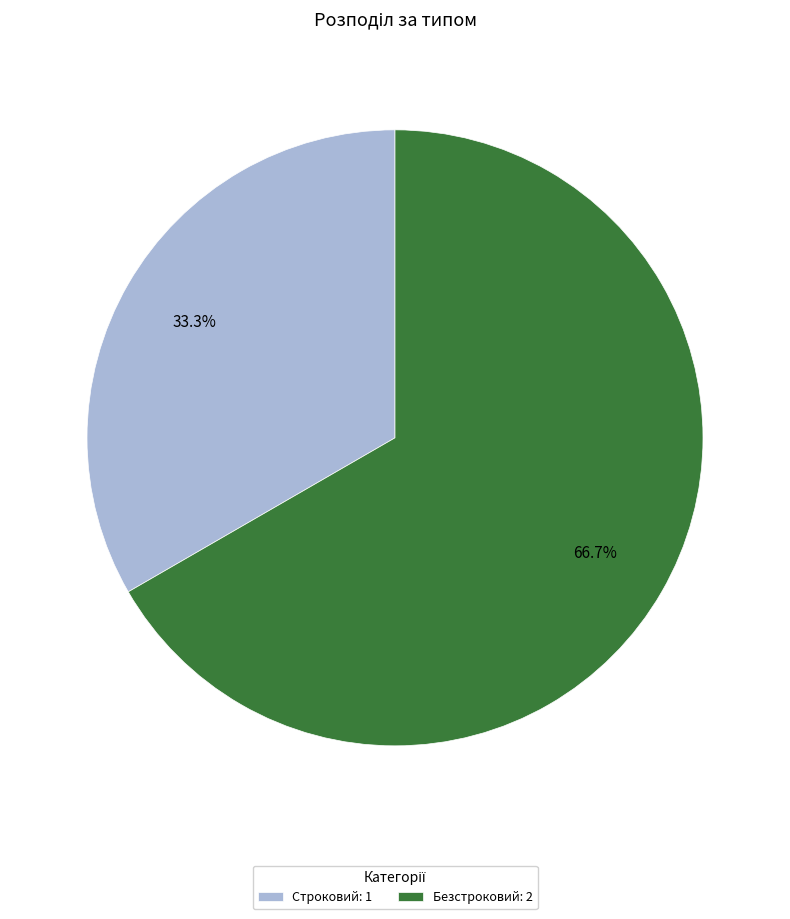

To the nearest percent, what portion does Строковий represent?

33%